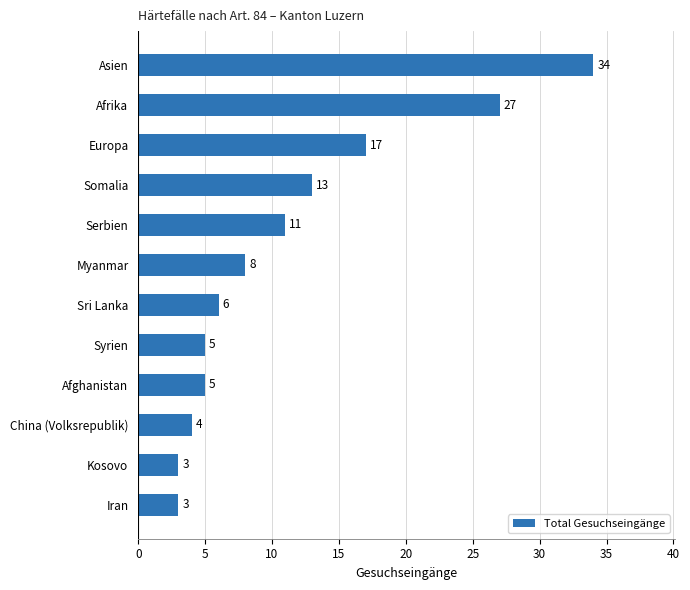

Is it true that the value at Somalia is 13?

True